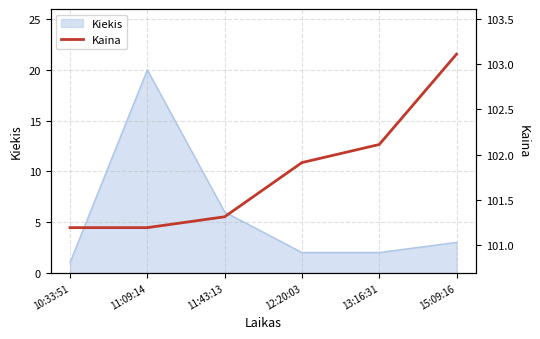

At which label does Kiekis reach its minimum?

10:33:51